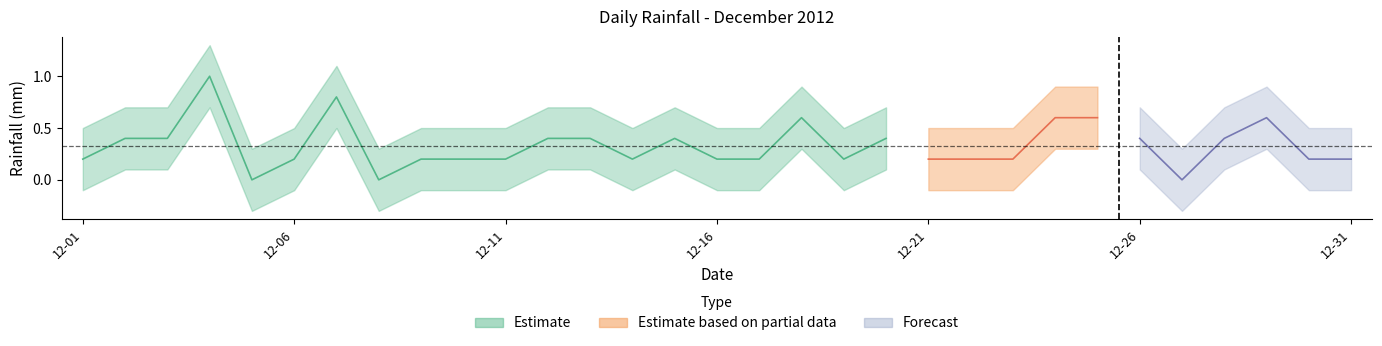

Reading right to left, transcribe all the data shown in this chart.

2012-12-31=0.2	2012-12-30=0.2	2012-12-29=0.6	2012-12-28=0.4	2012-12-27=0.0	2012-12-26=0.4	2012-12-25=0.6	2012-12-24=0.6	2012-12-23=0.2	2012-12-22=0.2	2012-12-21=0.2	2012-12-20=0.4	2012-12-19=0.2	2012-12-18=0.6	2012-12-17=0.2	2012-12-16=0.2	2012-12-15=0.4	2012-12-14=0.2	2012-12-13=0.4	2012-12-12=0.4	2012-12-11=0.2	2012-12-10=0.2	2012-12-09=0.2	2012-12-08=0.0	2012-12-07=0.8	2012-12-06=0.2	2012-12-05=0.0	2012-12-04=1.0	2012-12-03=0.4	2012-12-02=0.4	2012-12-01=0.2